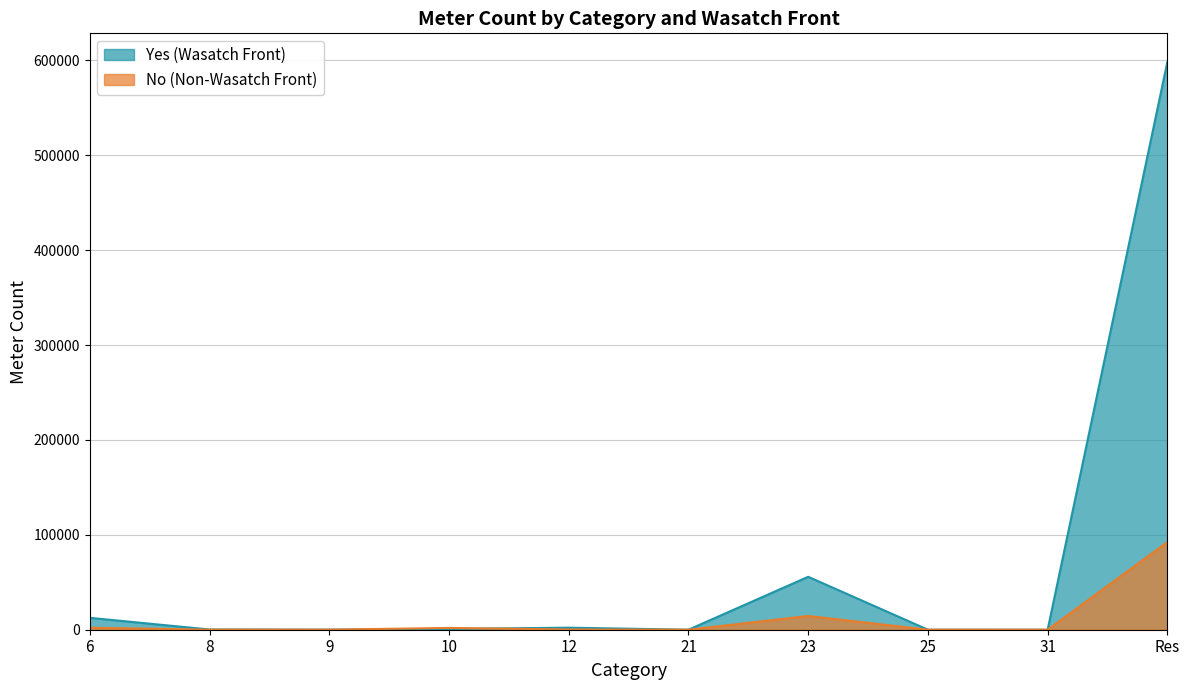

The No (Non-Wasatch Front) series shows 0 at 21. True or false?

True